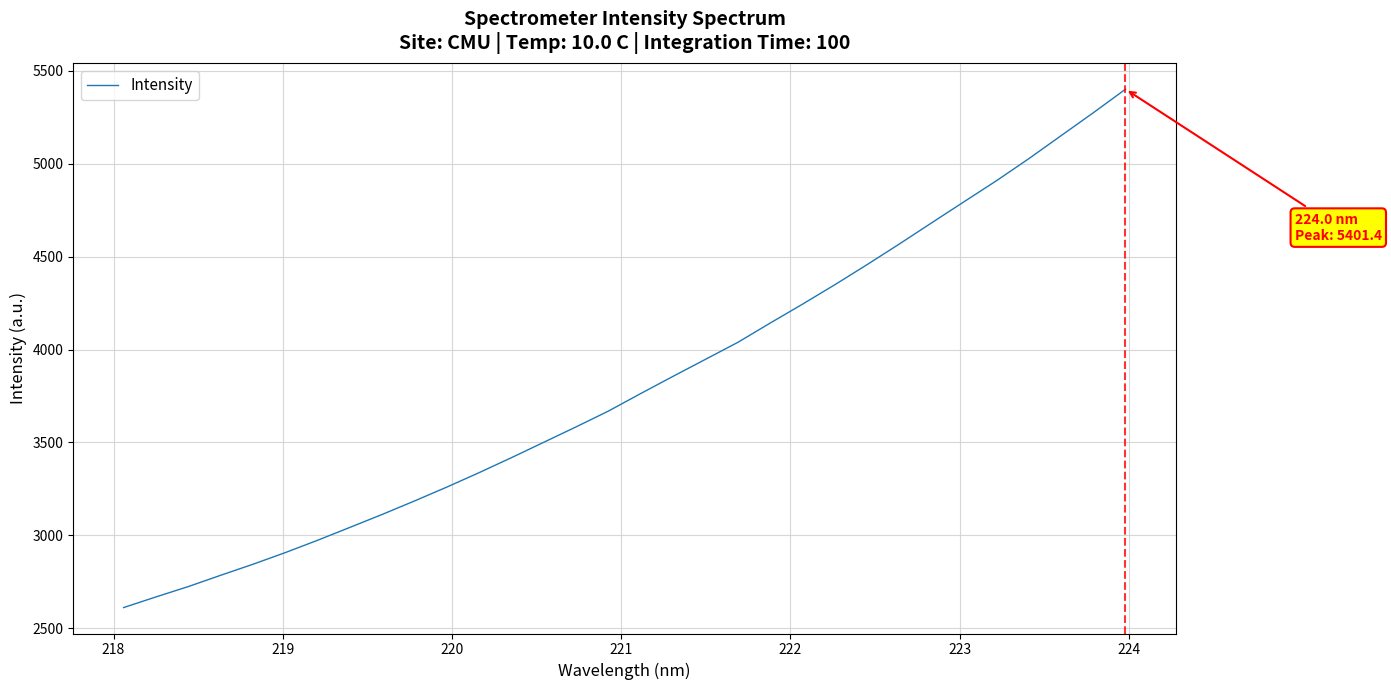

What is the difference between the maximum and minimum values?

2790.8